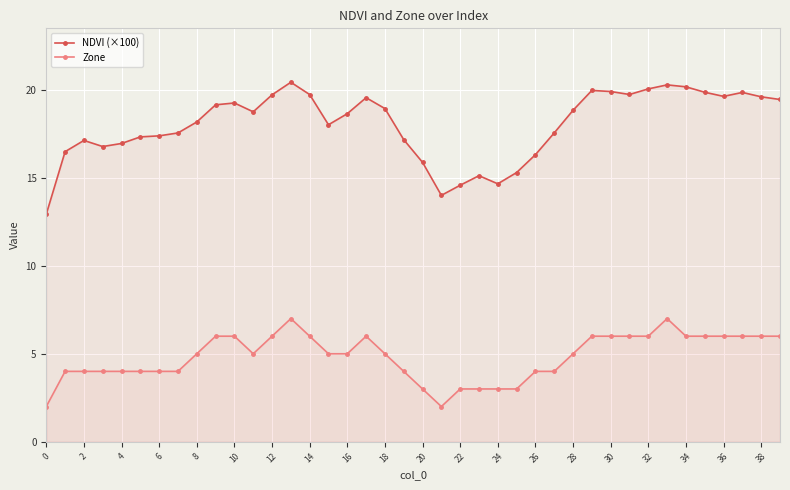

What is the difference between the maximum and second lowest values in the NDVI (×100) series?

6.4